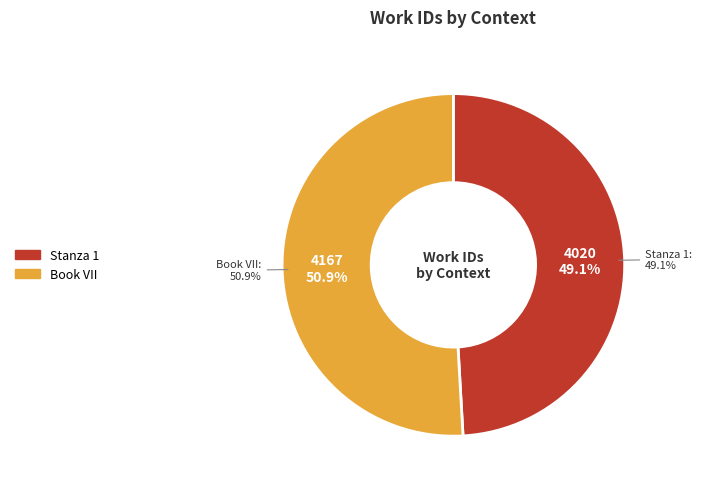

True or false: Book VII accounts for 51% of the total.

True